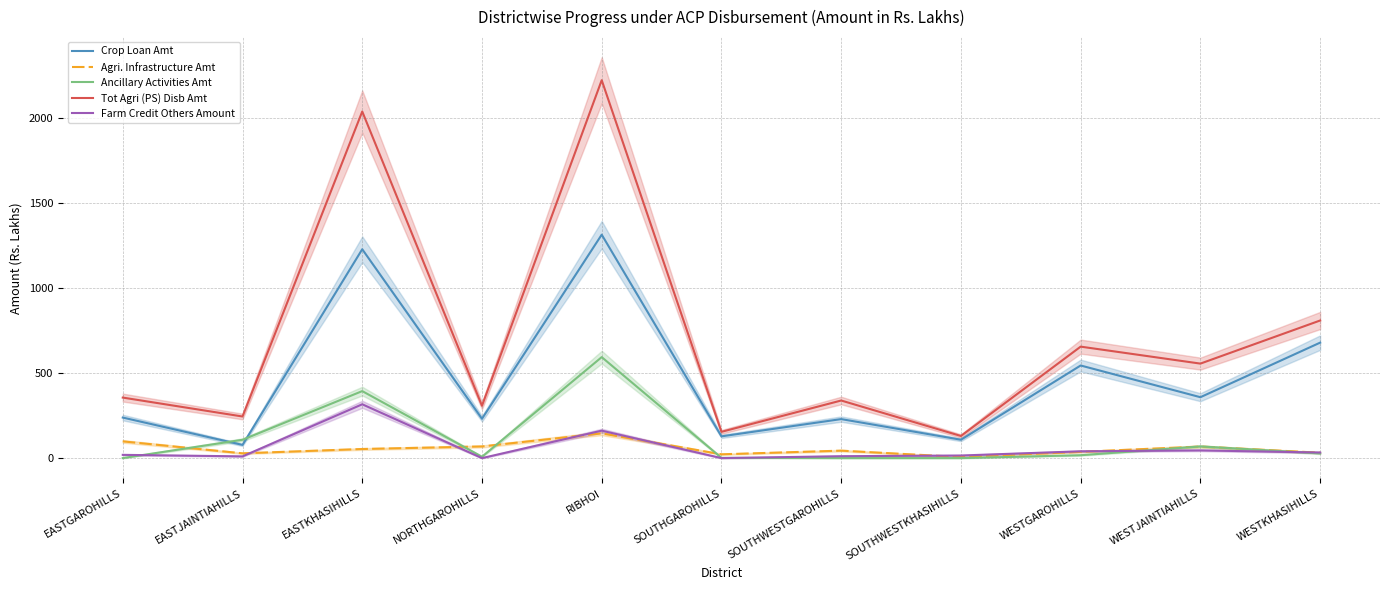

True or false: Crop Loan Amt has a value of 545.0 at WESTGAROHILLS.

True